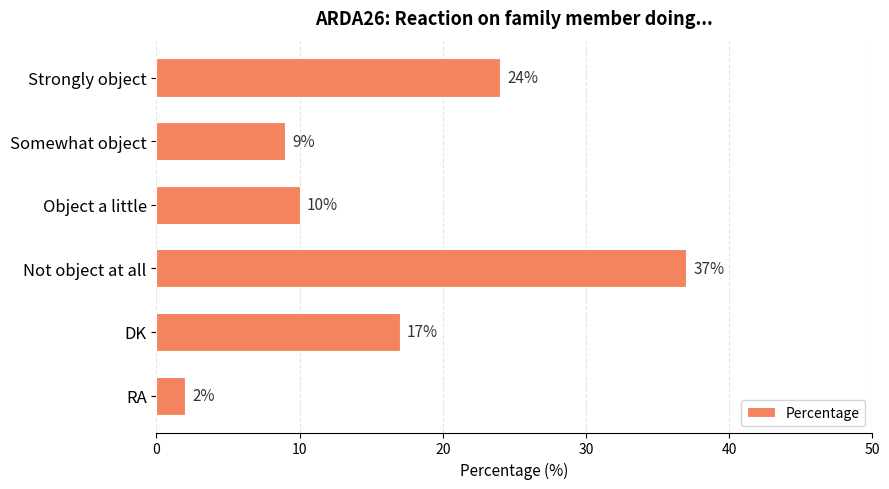

What is the value of the 4th bar from the top?

37